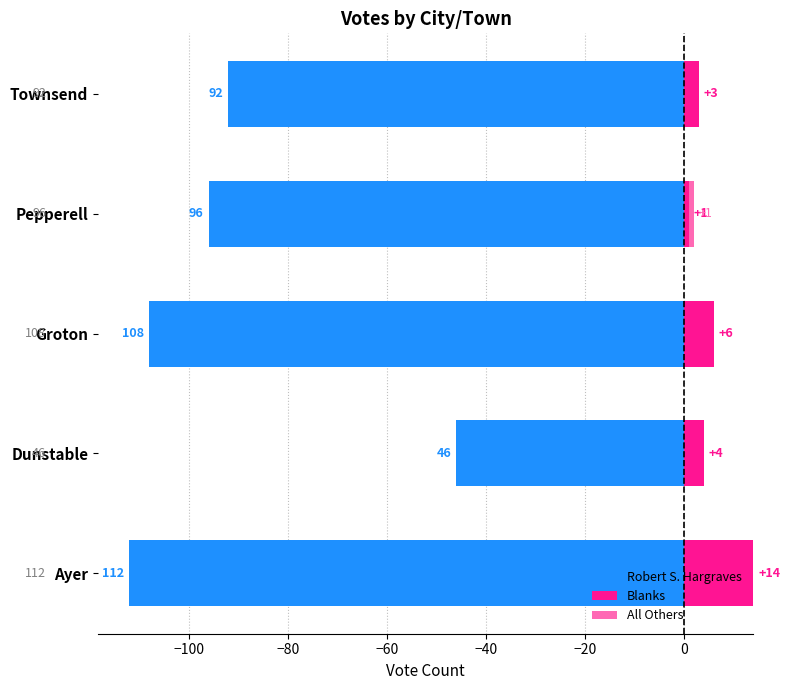

What is the value of the Blanks bar at the 3rd from the left?

6